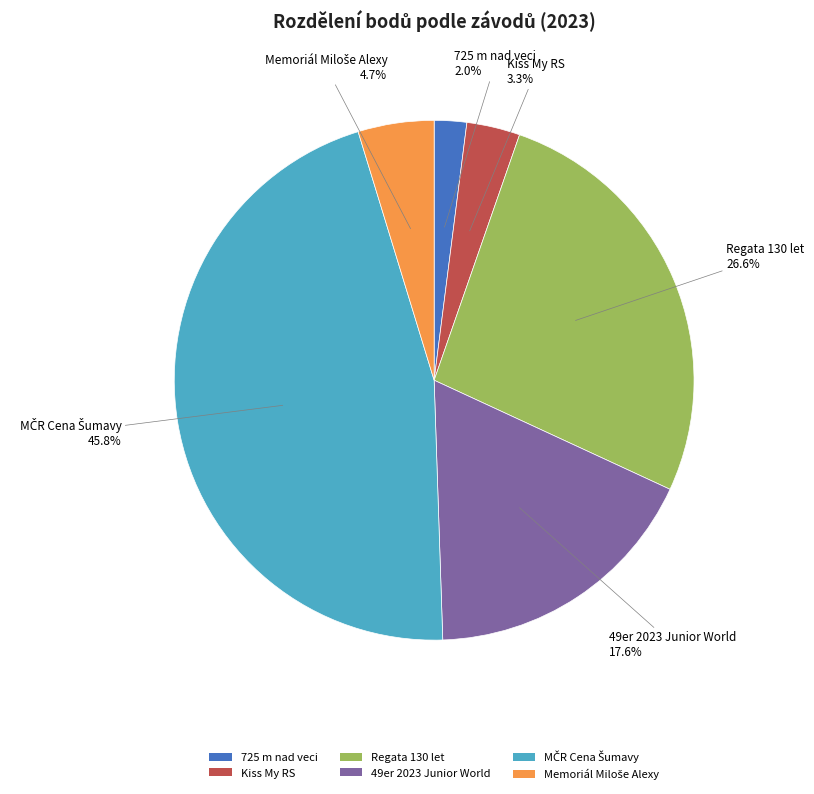

What percentage is NOT represented by 725 m nad veci?

98.0%